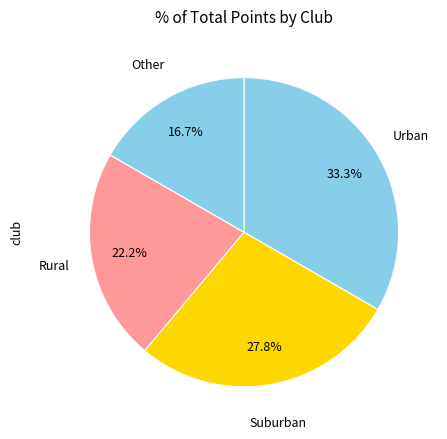

How many slices are in this pie chart?

4